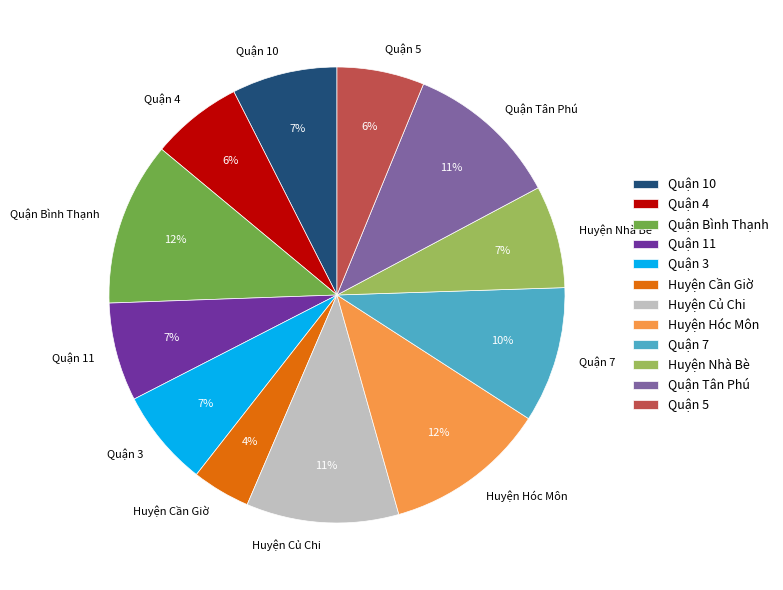

Which slice is the smallest?

Huyện Cần Giờ